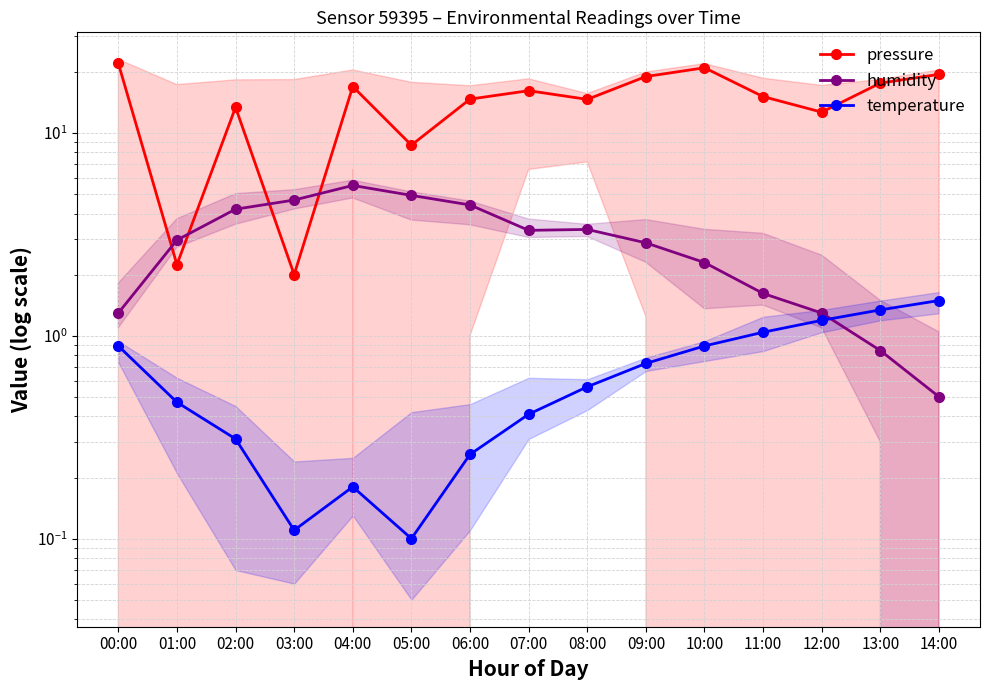

True or false: pressure and temperature intersect in this chart.

False